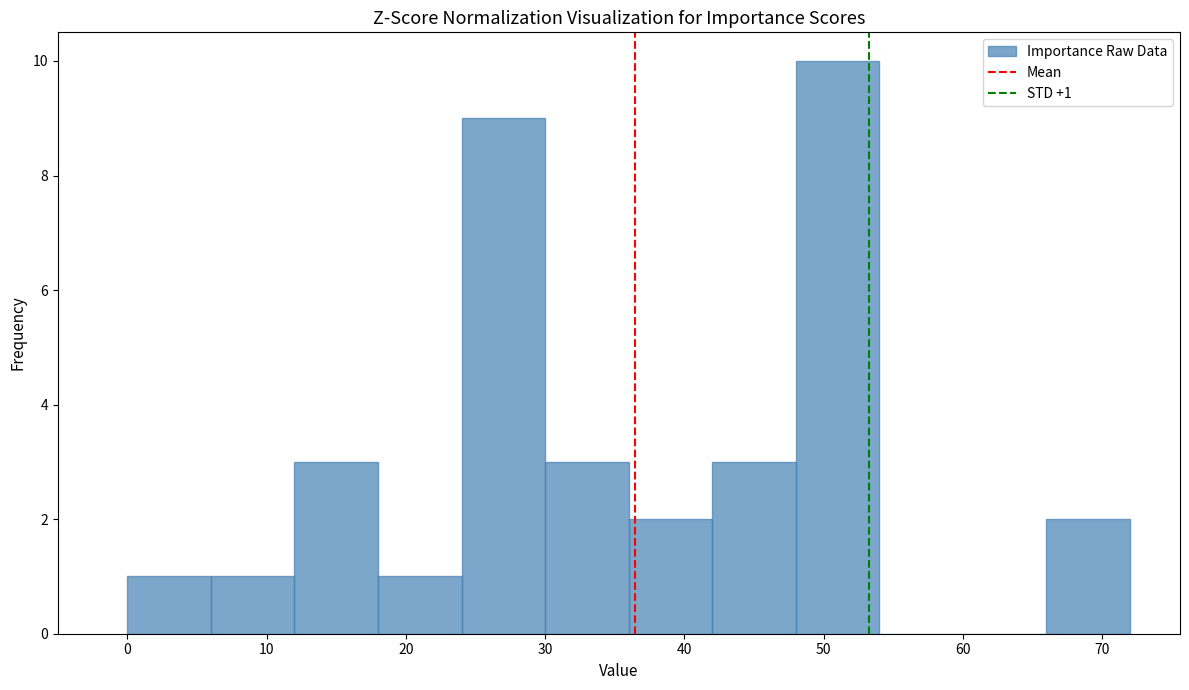

Which range on the x-axis has the tallest bar?

48 to 54